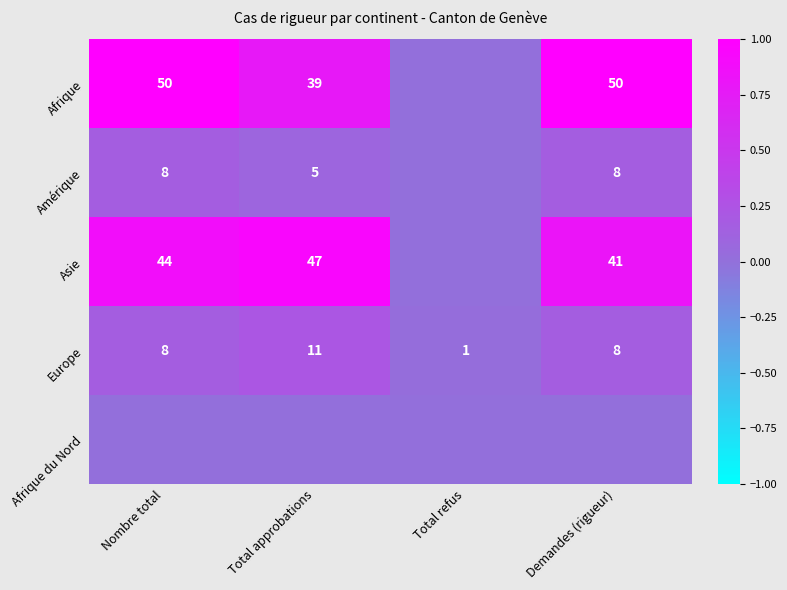

What is the sum of all Europe values?

28